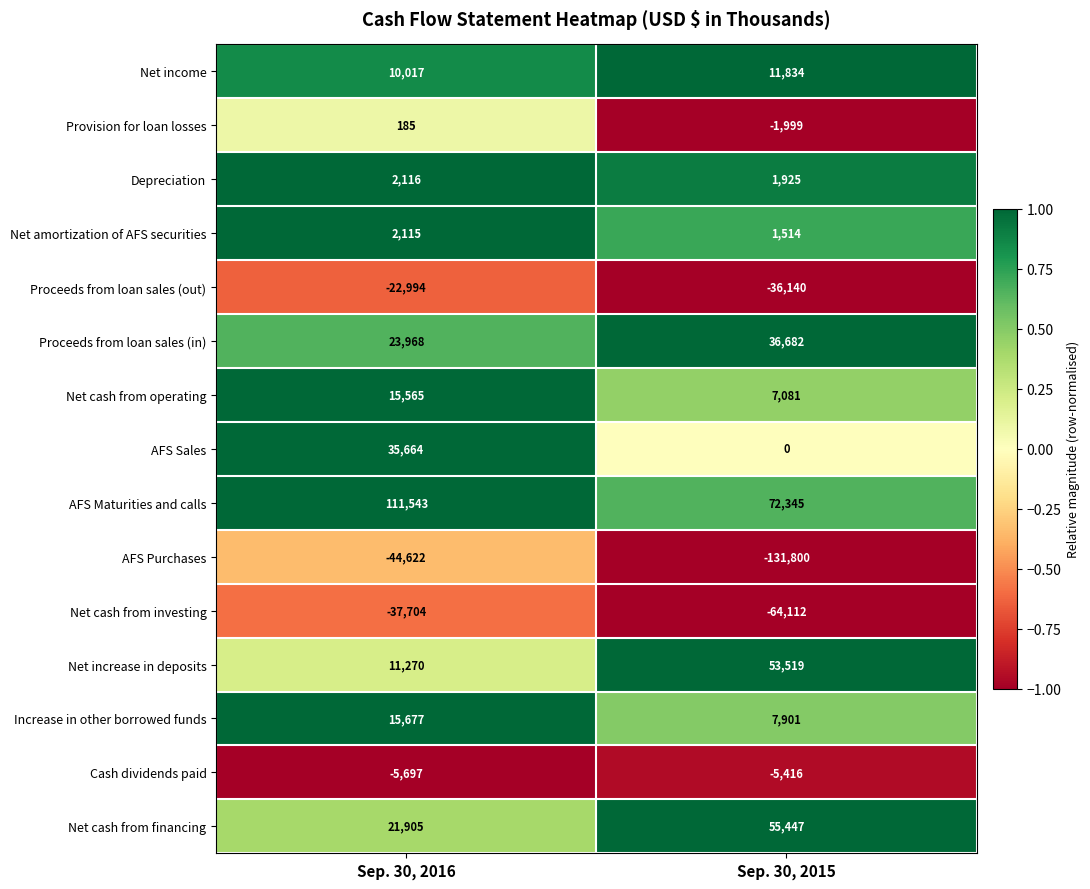

What is the maximum value shown in the chart?

111543